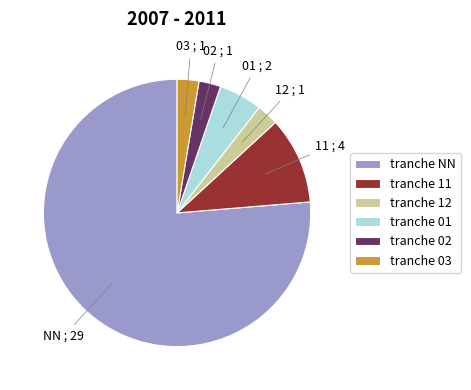

Between 11 and 03, which is larger?

11